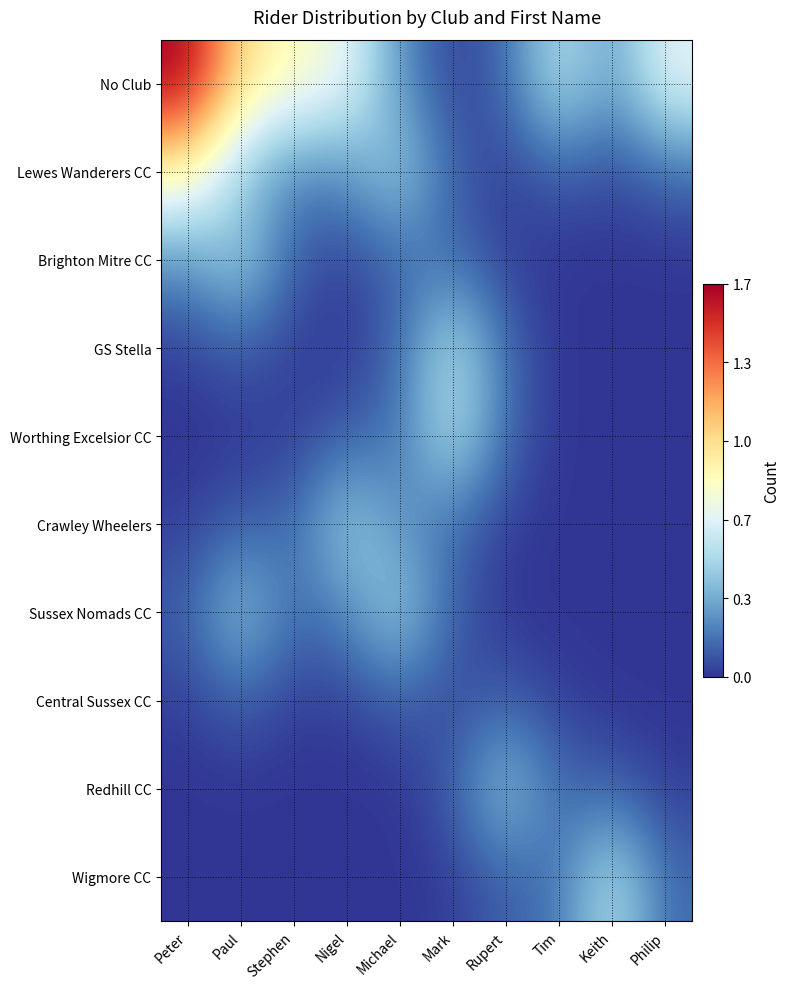

Which series has the largest total across all categories?

No Club